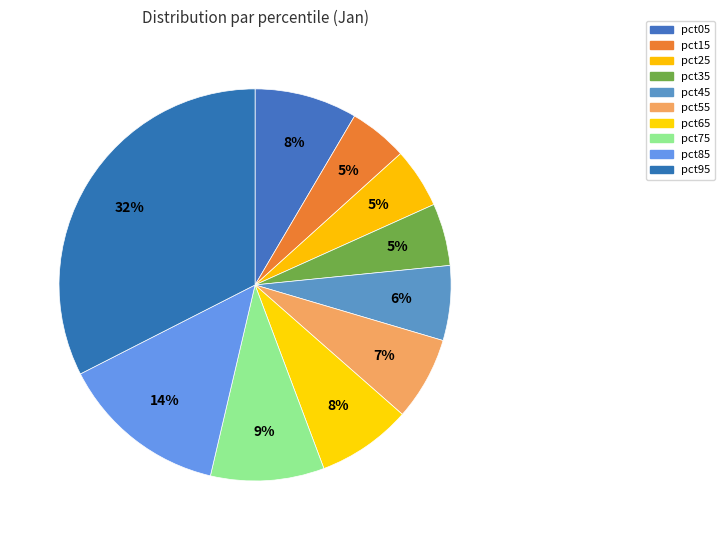

Combined, do pct45 and pct65 account for over 50%?

No